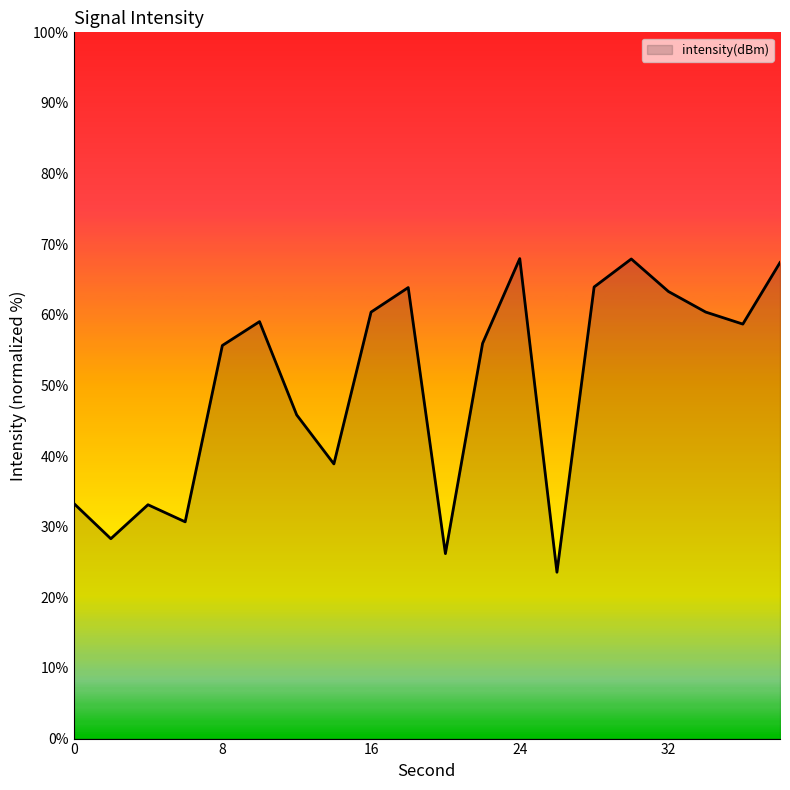

What is the difference between the maximum and minimum values?

44.4